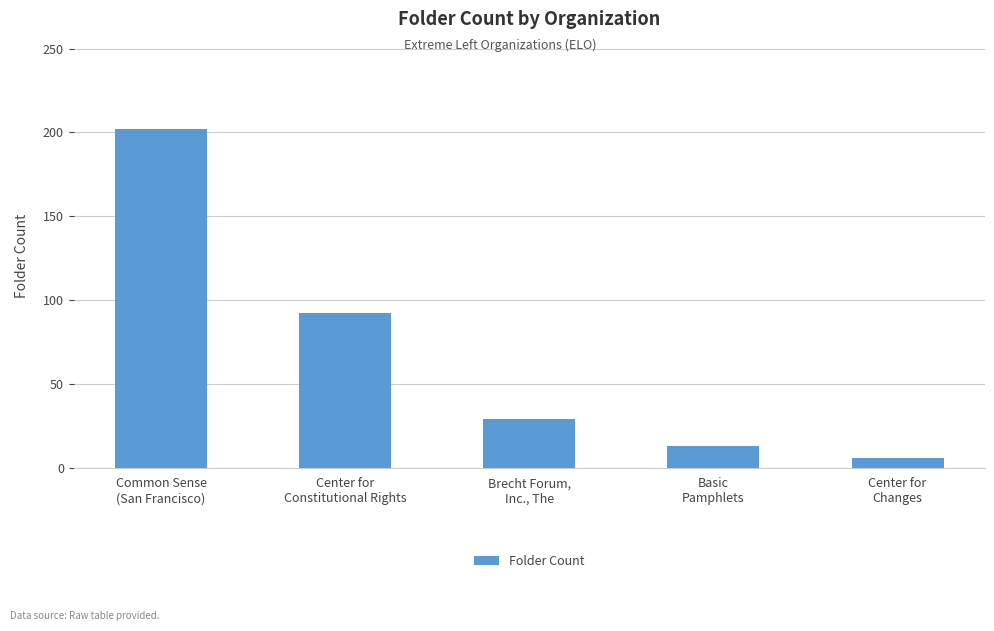

List the labels in order of value, smallest first.

Center for
Changes, Basic
Pamphlets, Brecht Forum,
Inc., The, Center for
Constitutional Rights, Common Sense
(San Francisco)